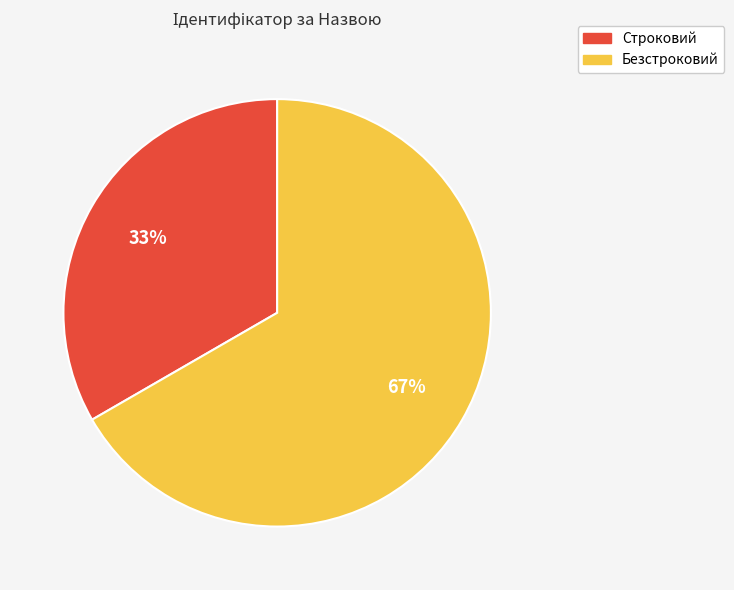

Do Строковий and Безстроковий together represent more than half of the pie?

Yes